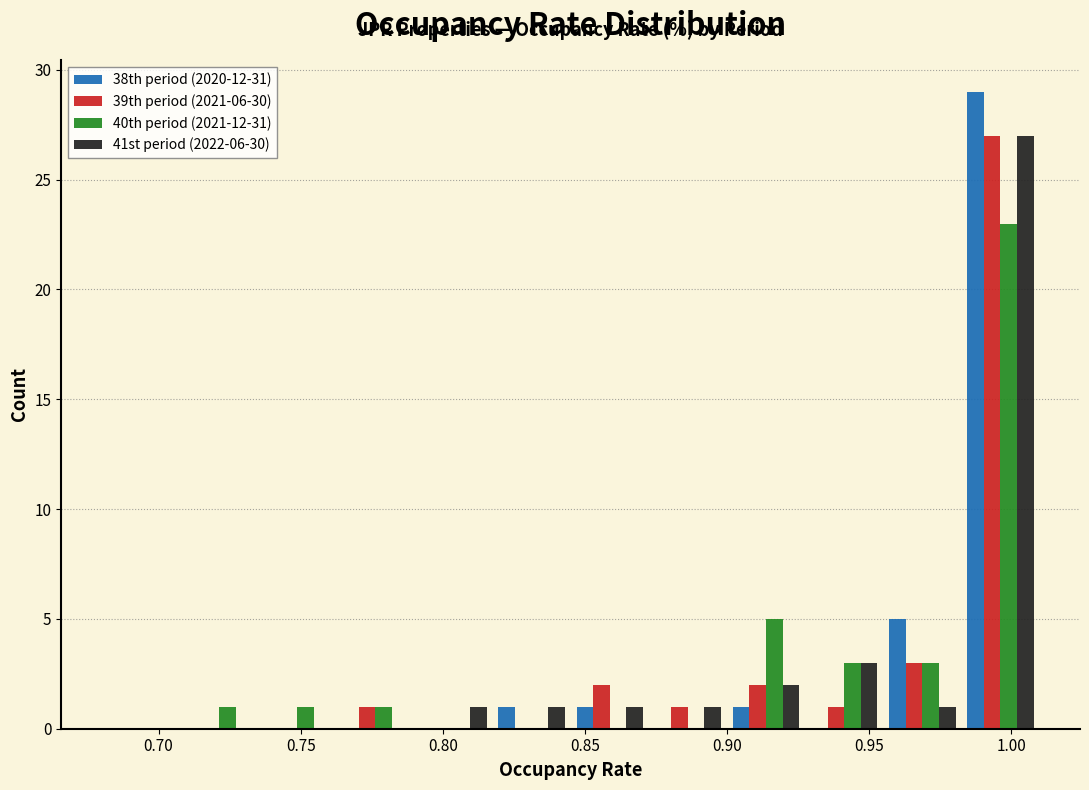

In the 40th period (2021-12-31) series, which range on the x-axis has the tallest bar?

0.985 to 1.010